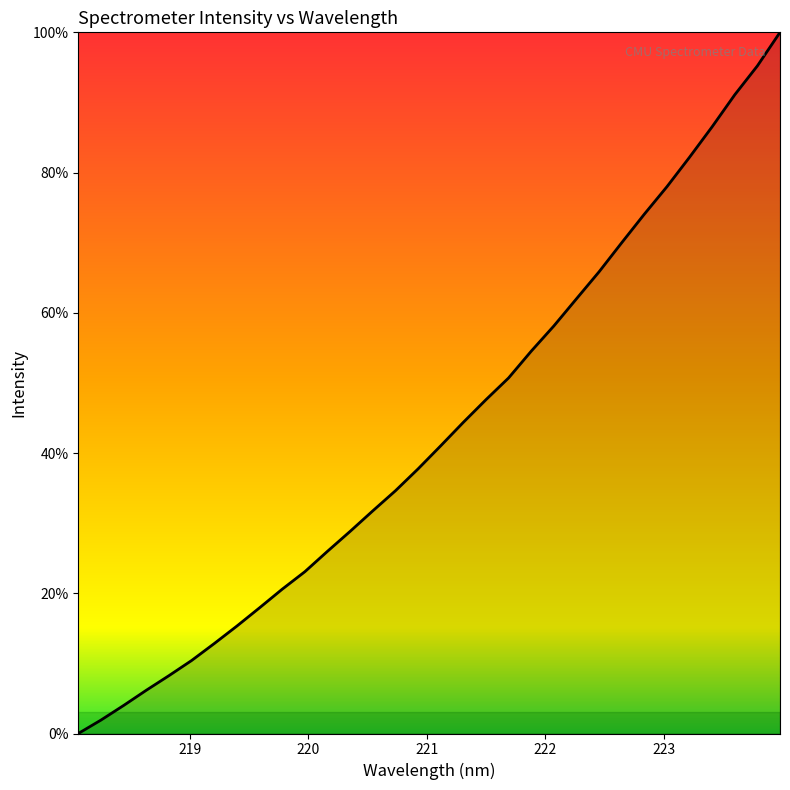

What is the difference between the maximum and minimum values?

100.0